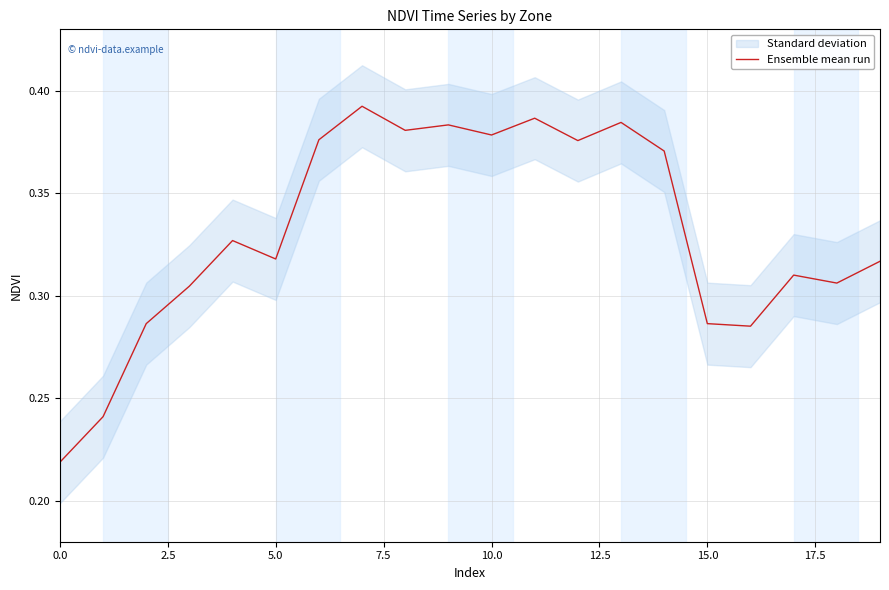

True or false: Ensemble mean run has a value of 0.5 at 5.0.

False